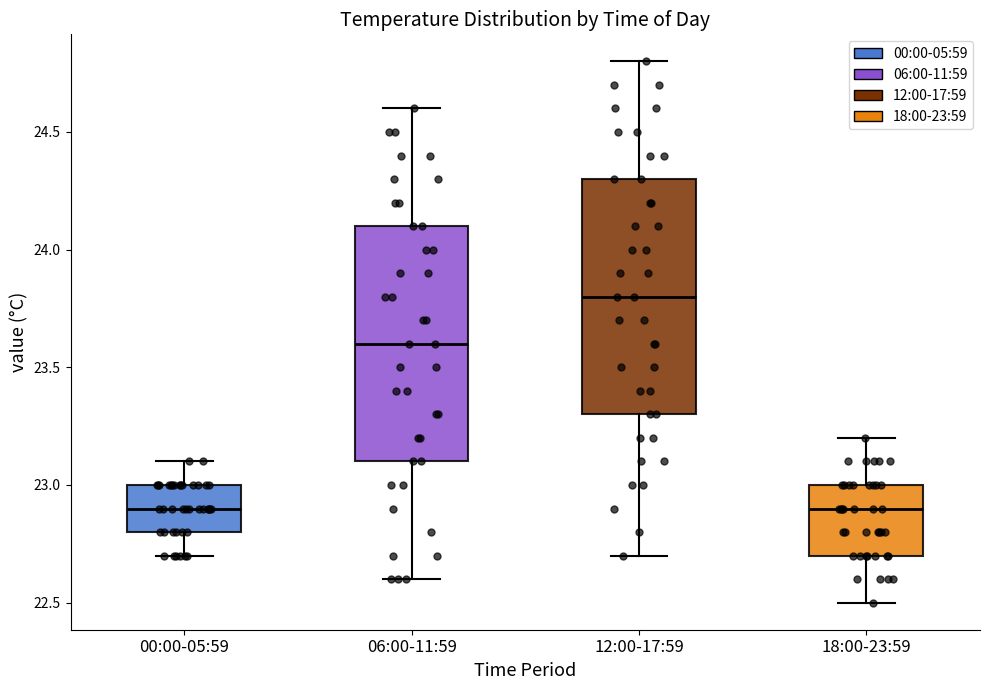

Reading left to right, transcribe this box plot: for each box, give where its median line is, the range the box spans, and where its two whiskers end, as read against the y-axis. The values are not printed on the chart, so give them approximately, as read against the axis.

00:00-05:59: median 22.9, box 22.8 to 23.0, whiskers 22.7 to 23.1
06:00-11:59: median 23.6, box 23.1 to 24.1, whiskers 22.6 to 24.6
12:00-17:59: median 23.8, box 23.3 to 24.3, whiskers 22.7 to 24.8
18:00-23:59: median 22.9, box 22.7 to 23.0, whiskers 22.5 to 23.2